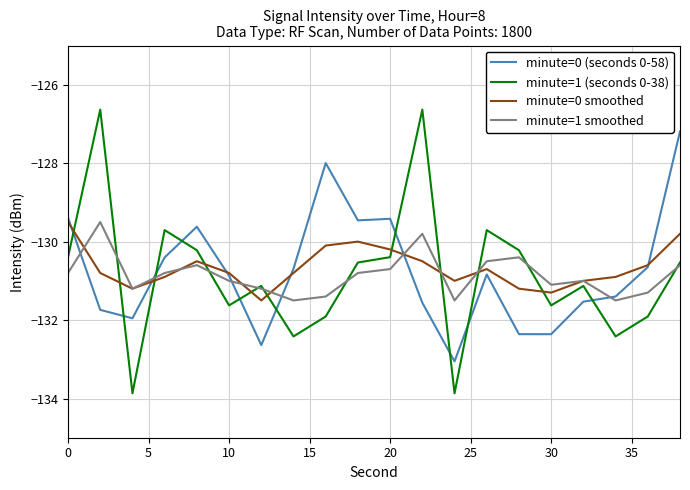

What is the greatest value displayed?

-126.6